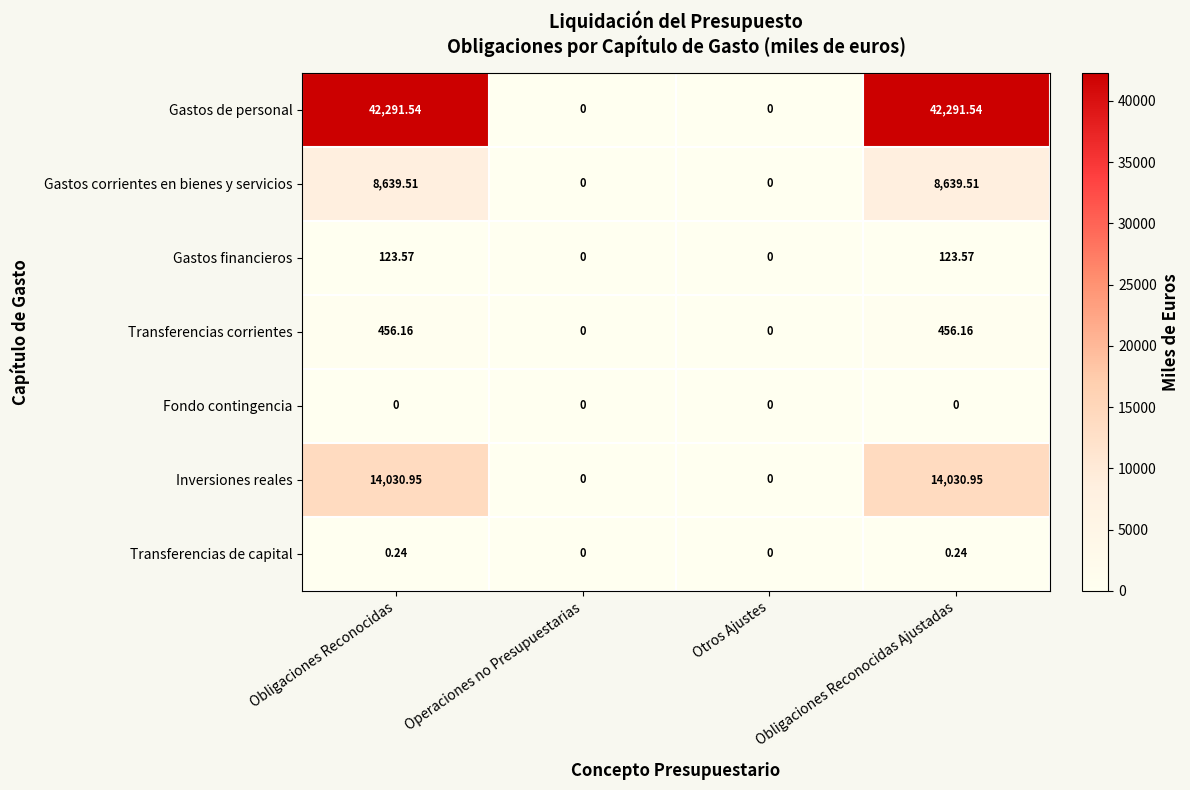

Which series changed the most between Obligaciones Reconocidas and Otros Ajustes?

Gastos de personal